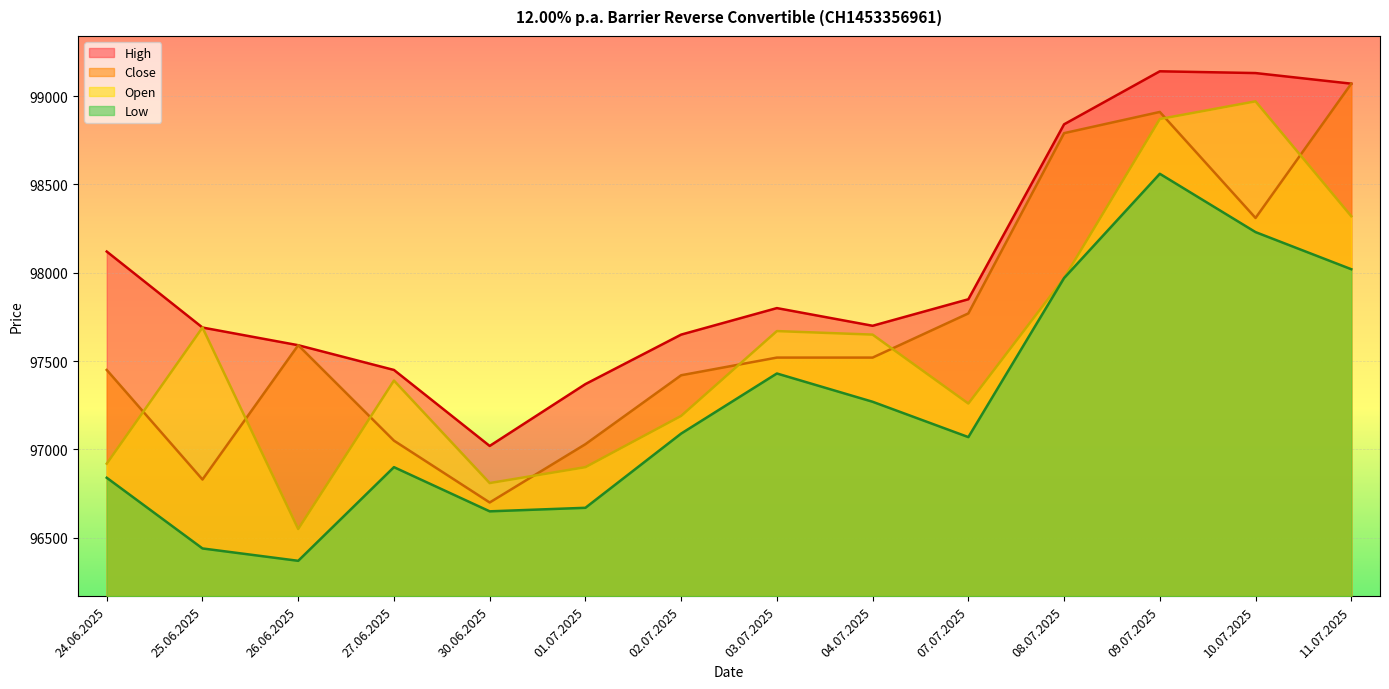

Which label corresponds to the largest value in the chart?

09.07.2025